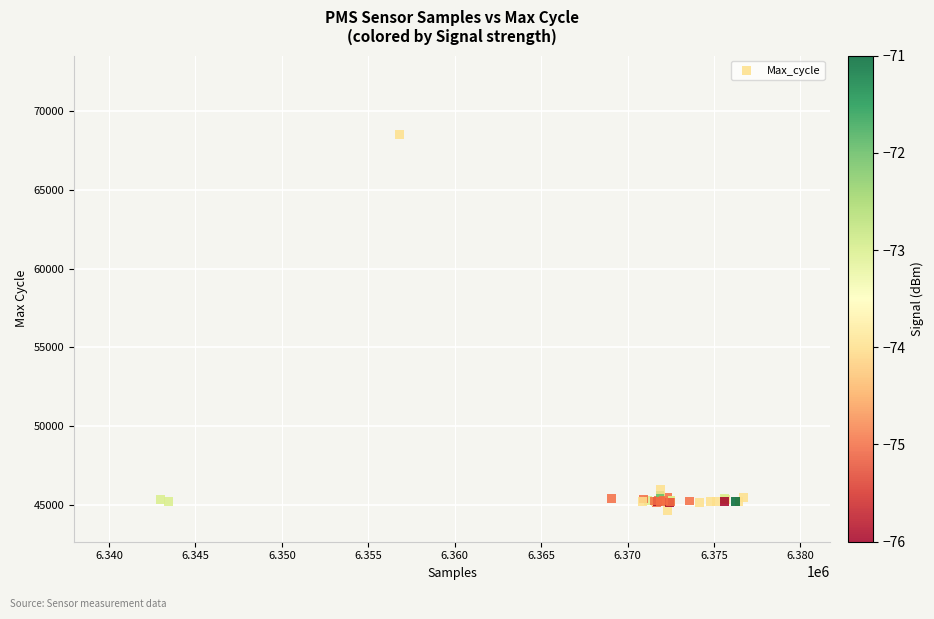

What Y value in the scatter plot is closest to 56597?

46002